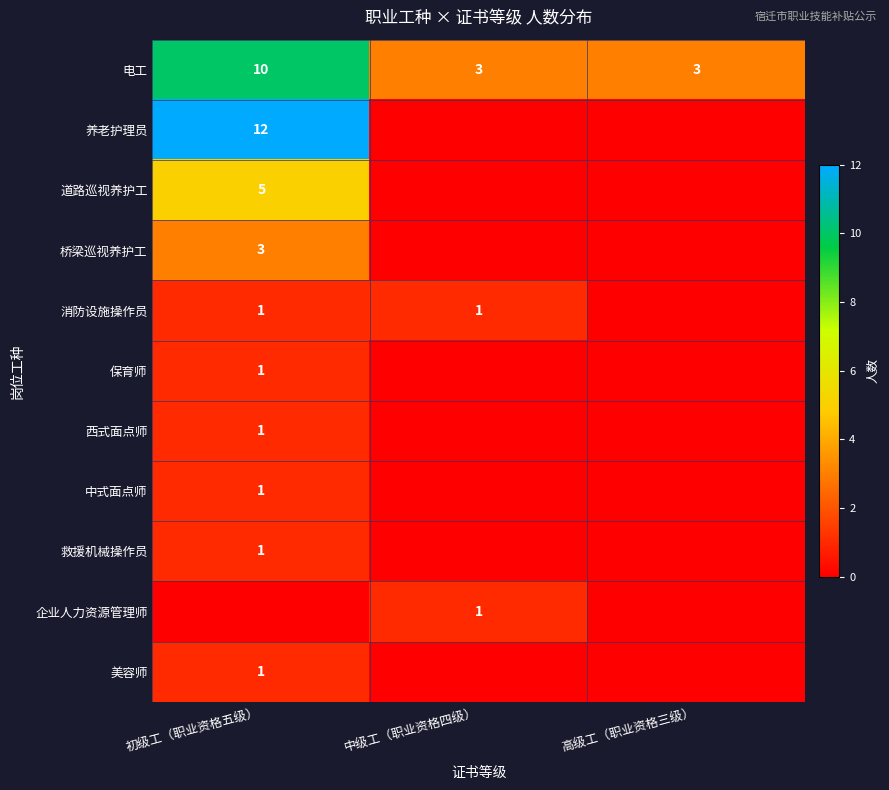

Count the 电工 values in the range 3 to 10.

3